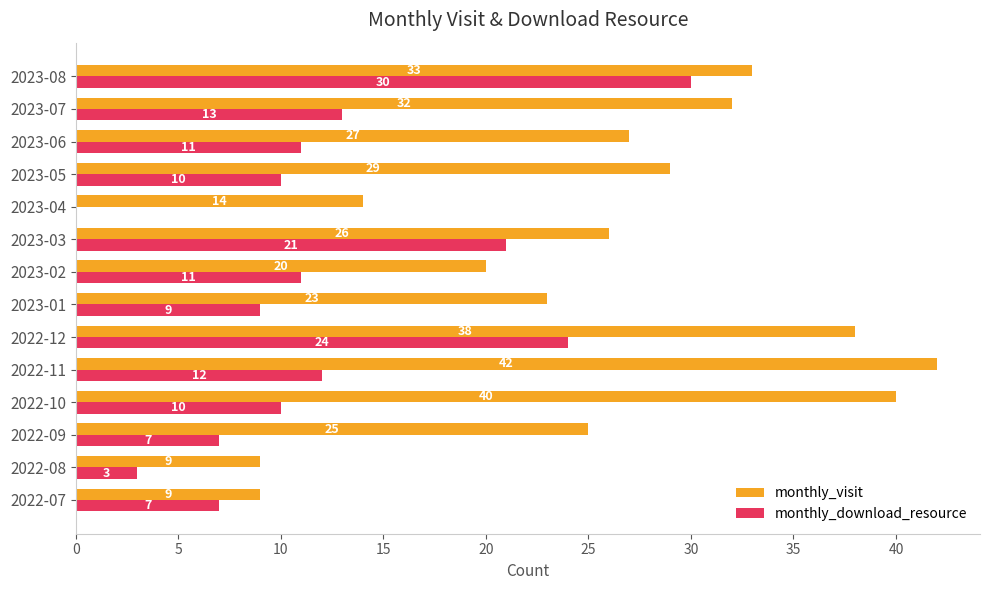

True or false: monthly_visit has a value of 32 at 2023-07.

True